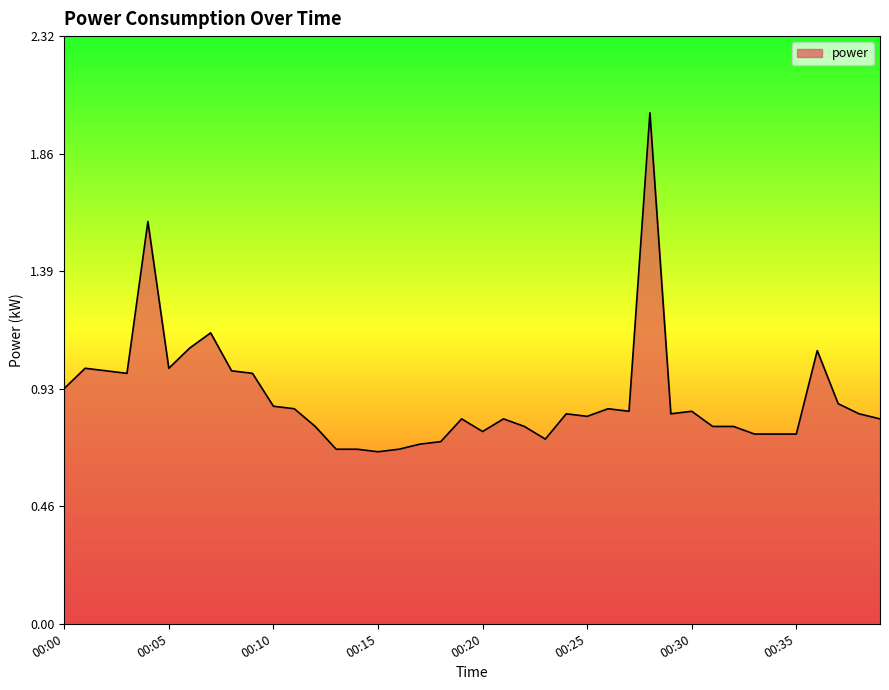

What is the difference between the maximum and minimum values?

1.3